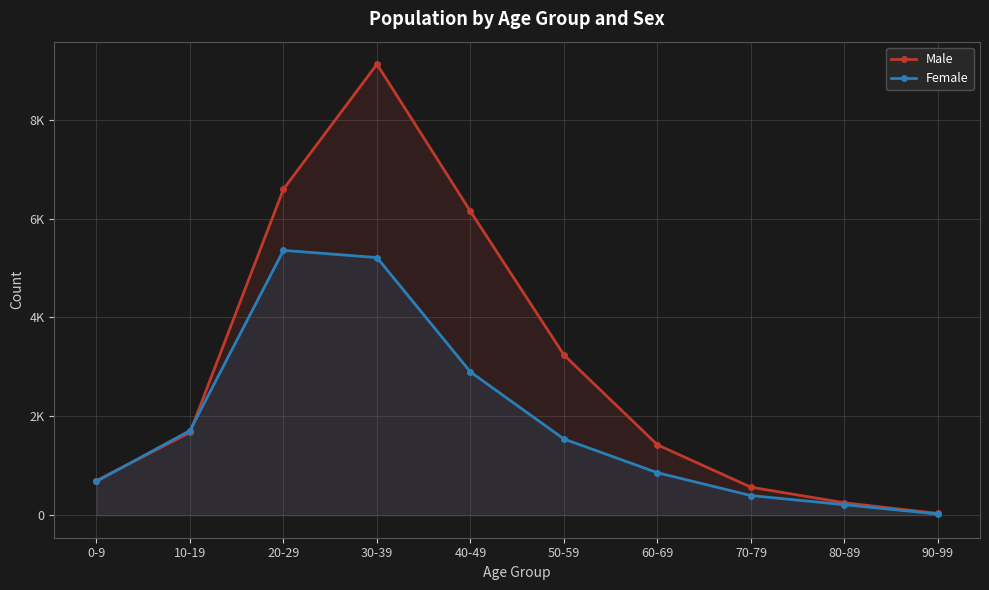

How many values in the Male series exceed 1673?

4